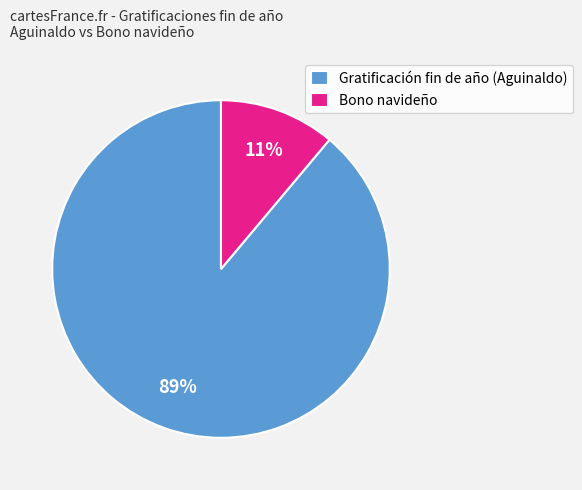

To the nearest percent, what portion does Gratificación fin de año (Aguinaldo) represent?

89%